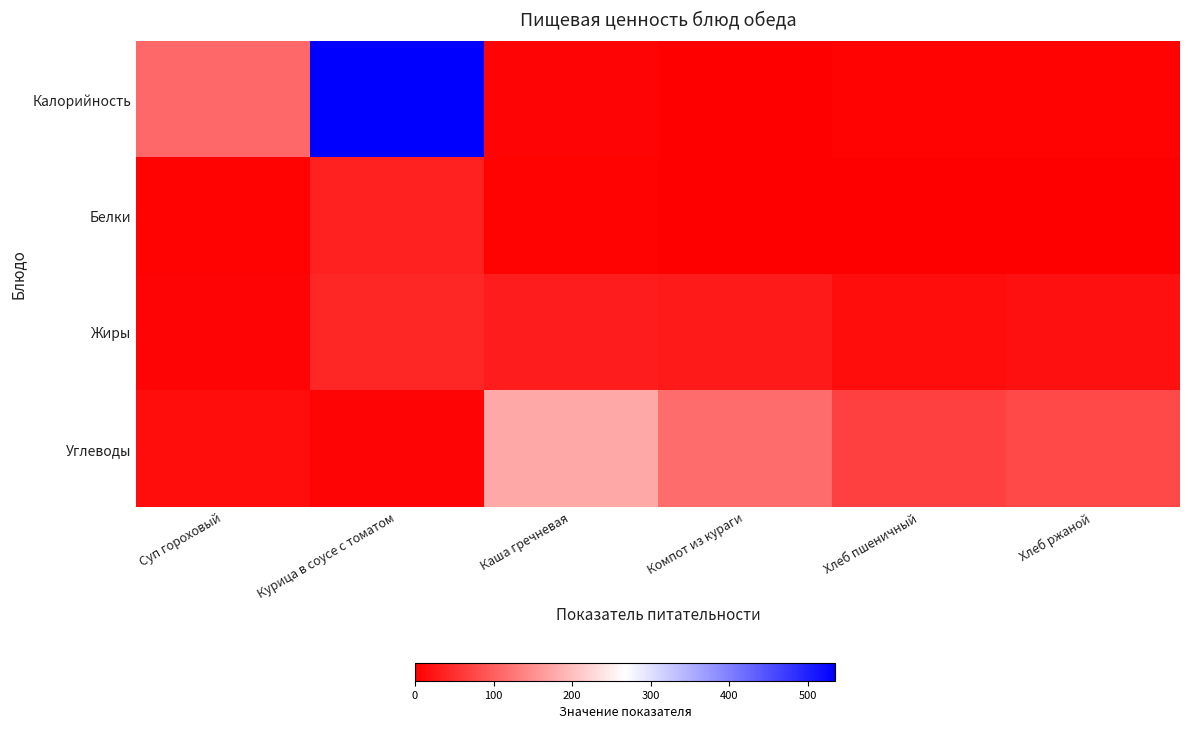

Reading right to left, list all the values displayed in this chart.

Калорийность: Хлеб ржаной=2.9	Хлеб пшеничный=2.4	Компот из кураги=0.6	Каша гречневая=5.8	Курица в соусе с томатом=534.3	Суп гороховый=109.4
Белки: Хлеб ржаной=0.5	Хлеб пшеничный=0.4	Компот из кураги=0.0	Каша гречневая=3.6	Курица в соусе с томатом=34.5	Суп гороховый=2.5
Жиры: Хлеб ржаной=18.1	Хлеб пшеничный=14.0	Компот из кураги=27.9	Каша гречневая=30.0	Курица в соусе с томатом=41.6	Суп гороховый=4.9
Углеводы: Хлеб ржаной=76.0	Хлеб пшеничный=67.8	Компот из кураги=113.8	Каша гречневая=175.9	Курица в соусе с томатом=5.4	Суп гороховый=13.9